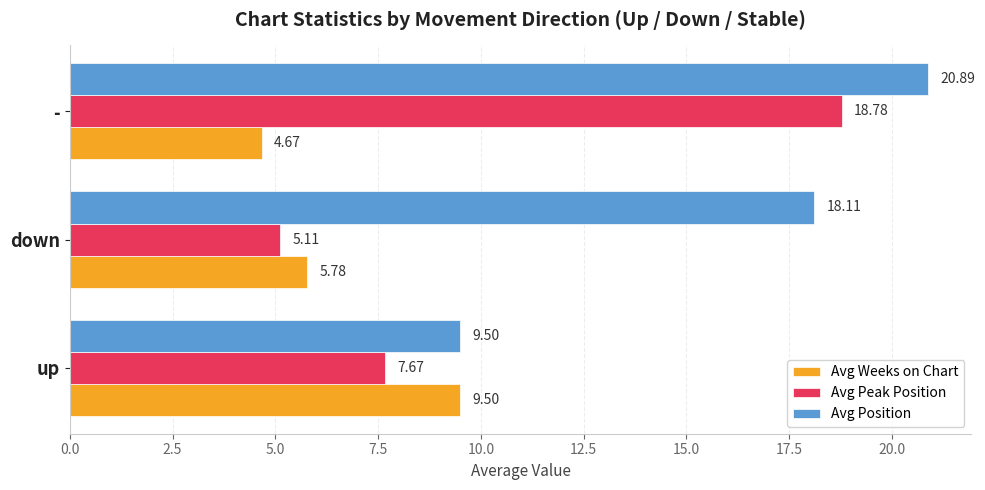

What is the difference between the highest and lowest values at -?

16.2